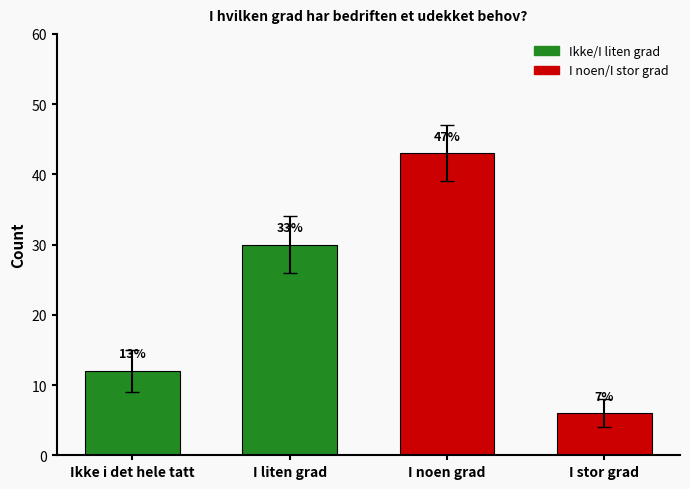

At which category does the chart reach its minimum across all series?

I stor grad